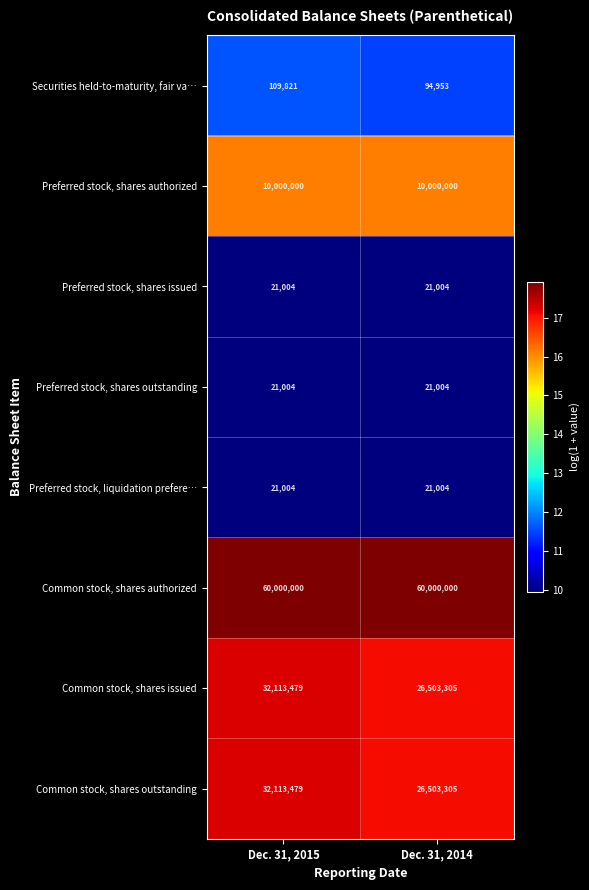

What is the greatest value displayed?

60000000